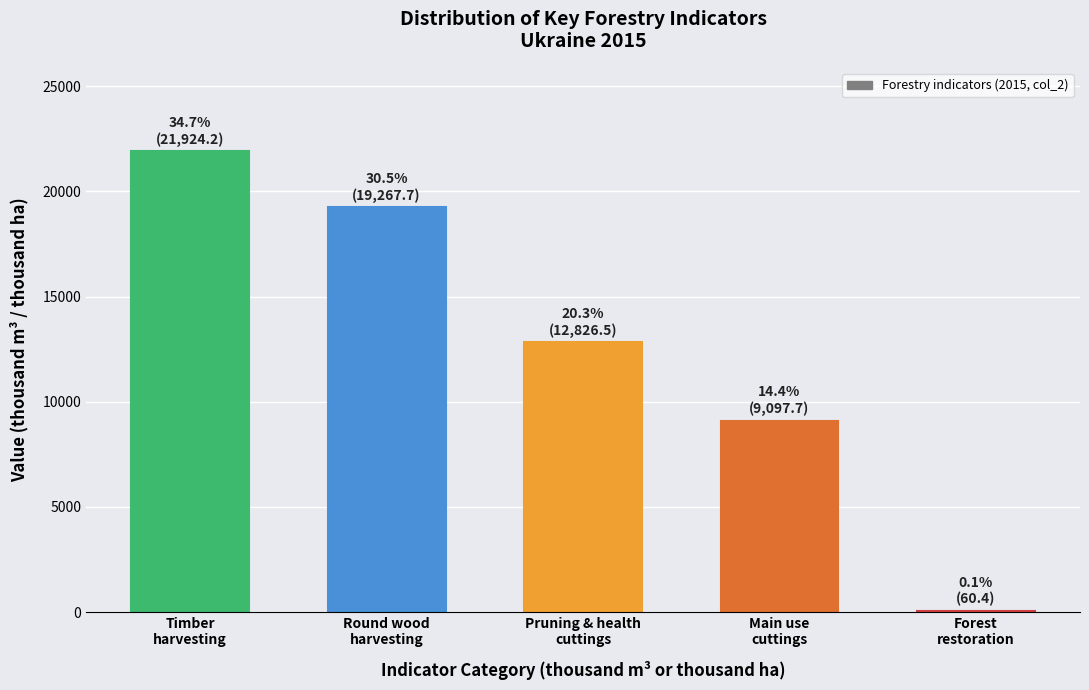

What is the greatest value displayed?

21924.2